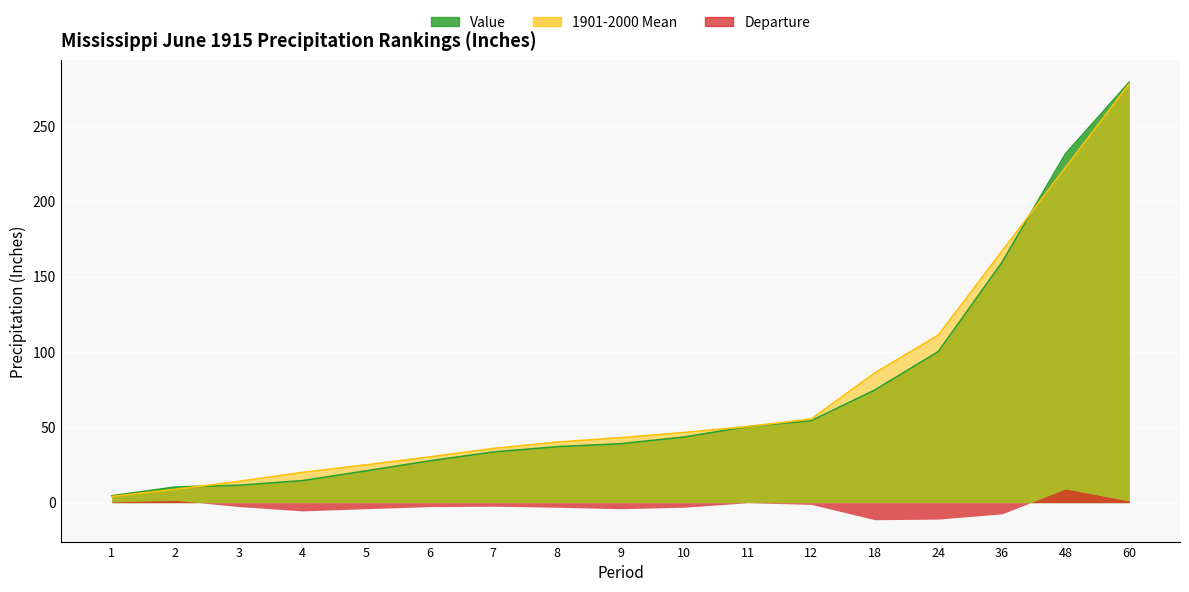

Where does the 1901-2000 Mean series first go above 43?

9